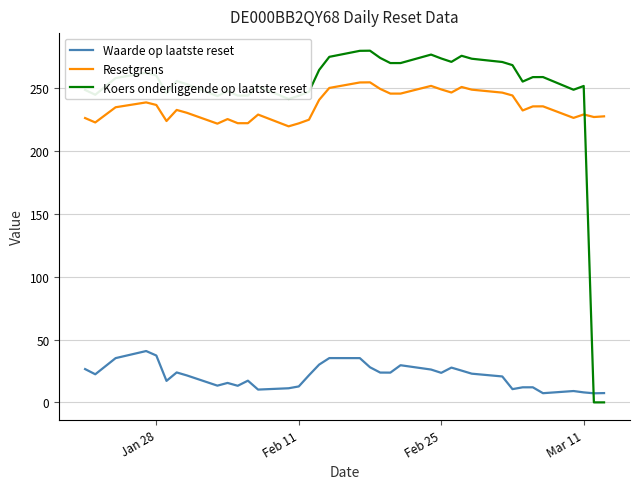

True or false: Resetgrens and Waarde op laatste reset intersect in this chart.

False